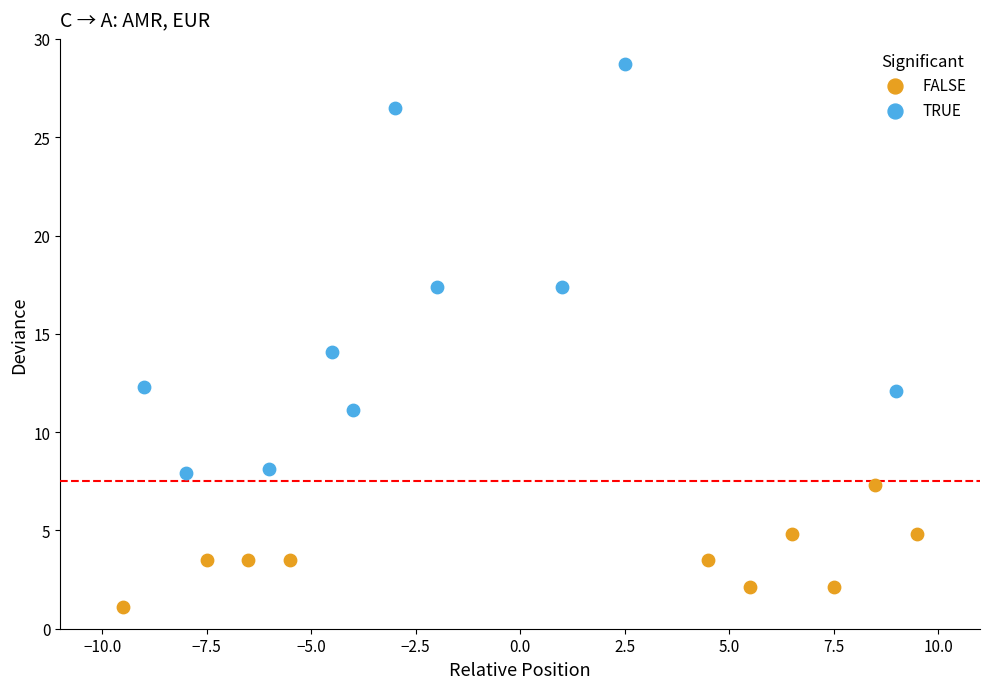

Which series has the largest Y range (max minus min)?

TRUE